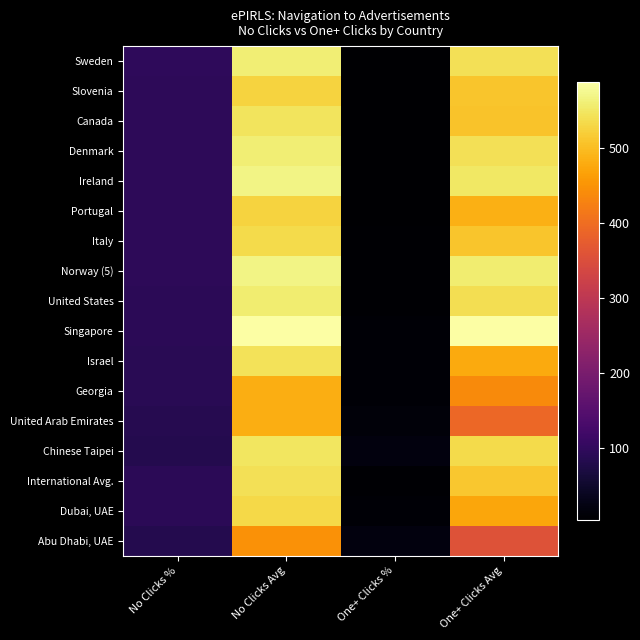

Between One+ Clicks % and No Clicks %, which is larger?

No Clicks %